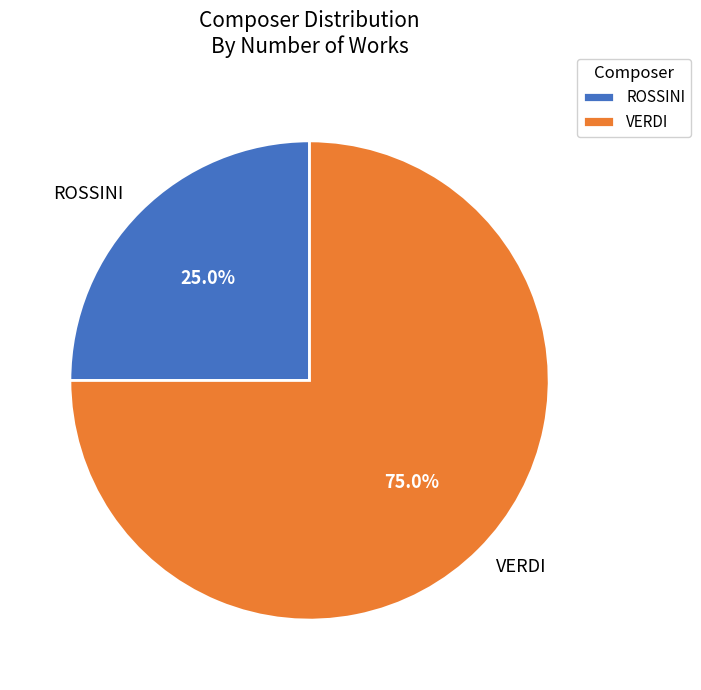

Which category has the biggest portion of the pie?

VERDI